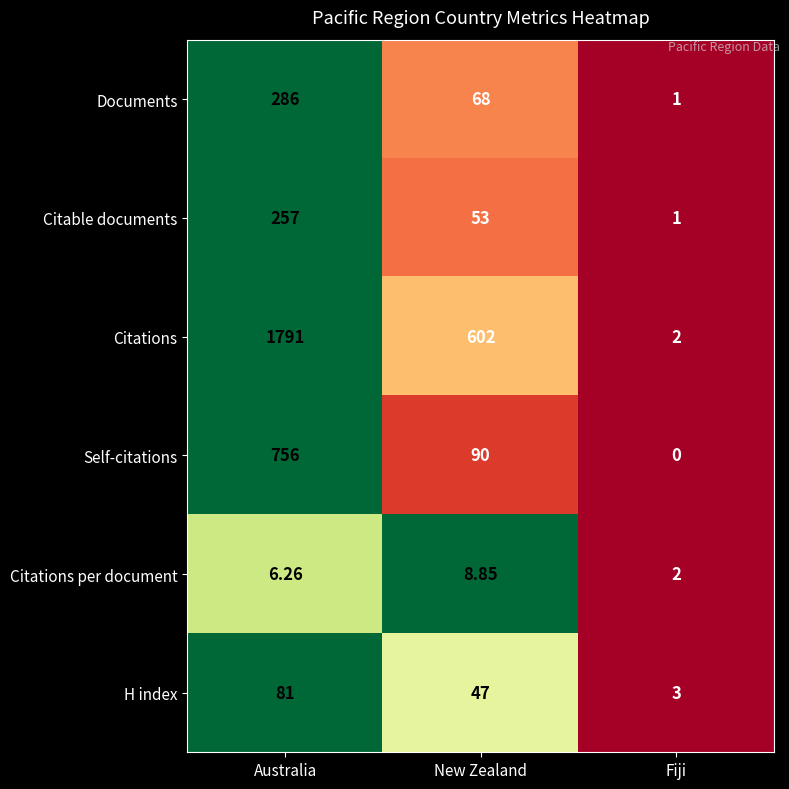

What is the total value across all series at New Zealand?

868.9